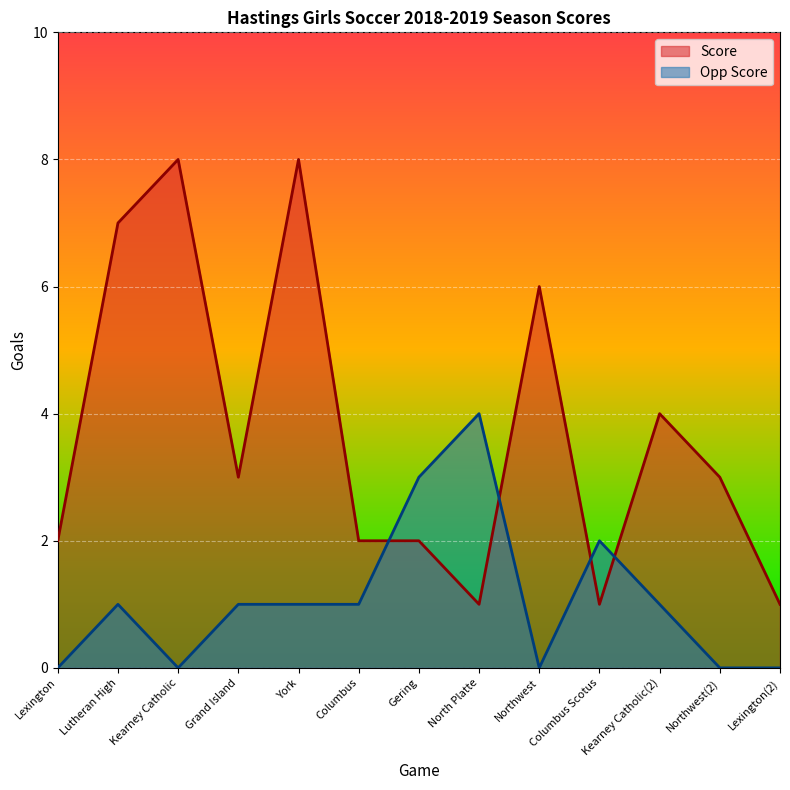

List the series in order of their overall mean, lowest first.

Opp Score, Score